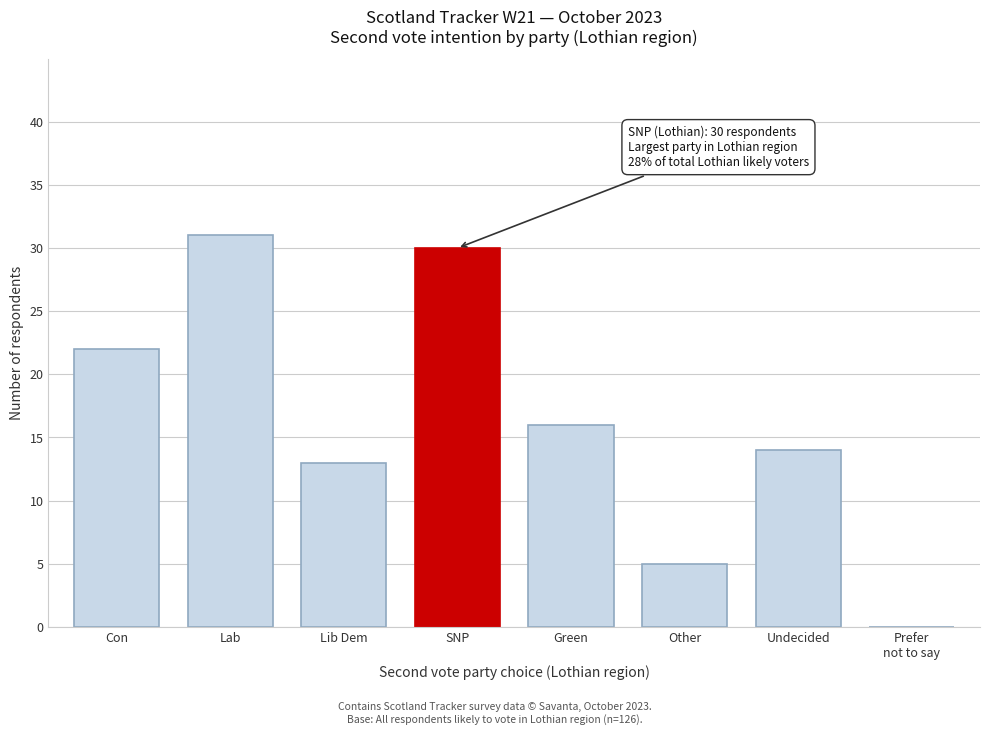

The value at SNP is 15. True or false?

False